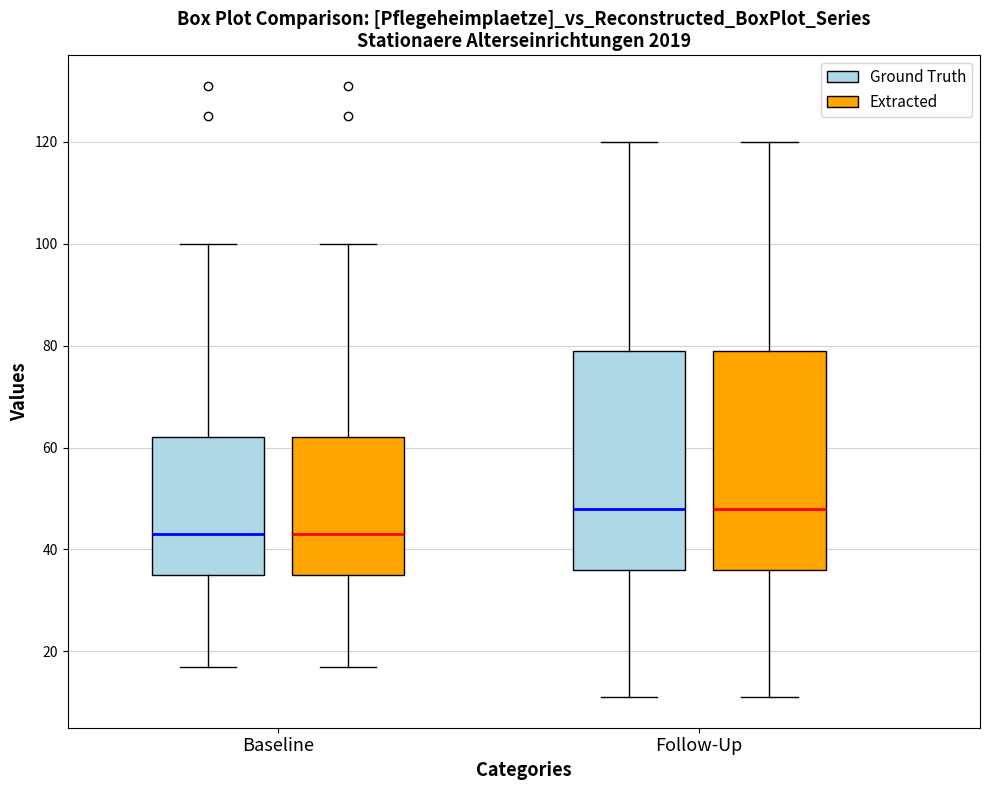

Reading left to right, read every box against the y-axis: the position of its median line, the range the box covers, and the ends of its whiskers. The values are not printed on the chart, so give them approximately, as read against the axis.

Baseline (Ground Truth): median 44, box 36 to 62, whiskers 18 to 100
Baseline (Extracted): median 44, box 36 to 62, whiskers 18 to 100
Follow-Up (Ground Truth): median 48, box 36 to 80, whiskers 12 to 120
Follow-Up (Extracted): median 48, box 36 to 80, whiskers 12 to 120